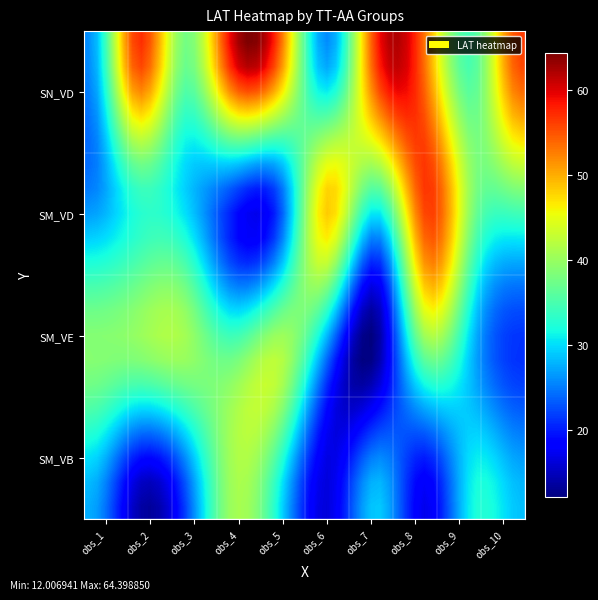

Which series has the largest total across all categories?

SN_VD